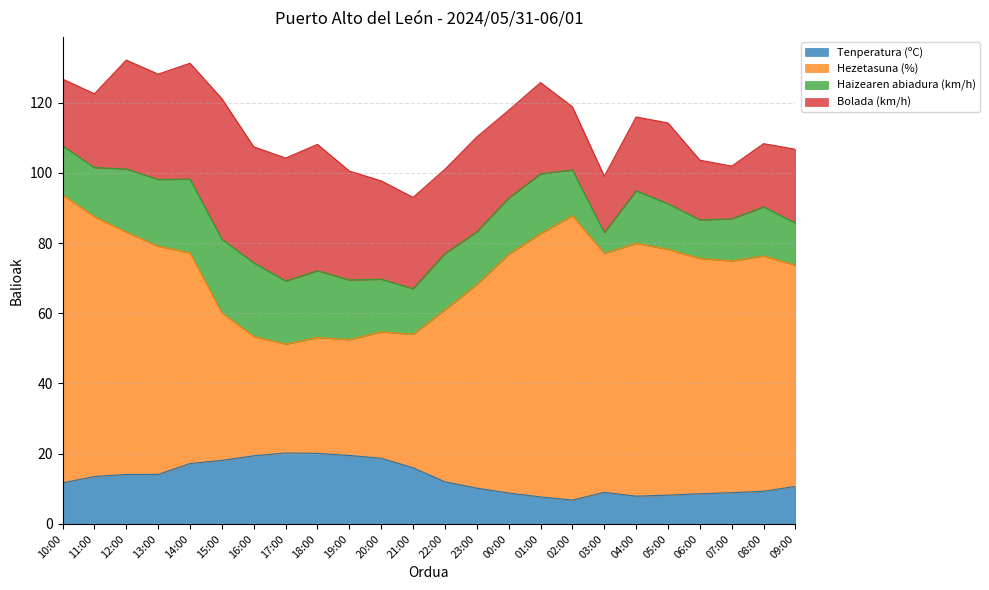

What is the total value across all series at 03:00?

99.0